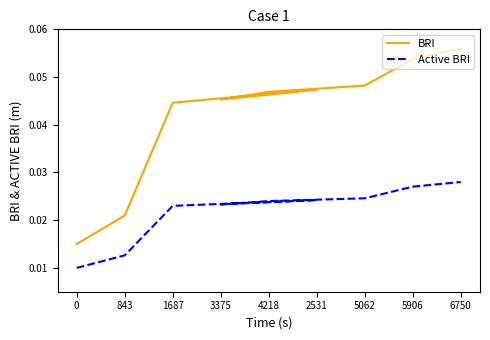

At which category is the sum across all series the highest?

6750